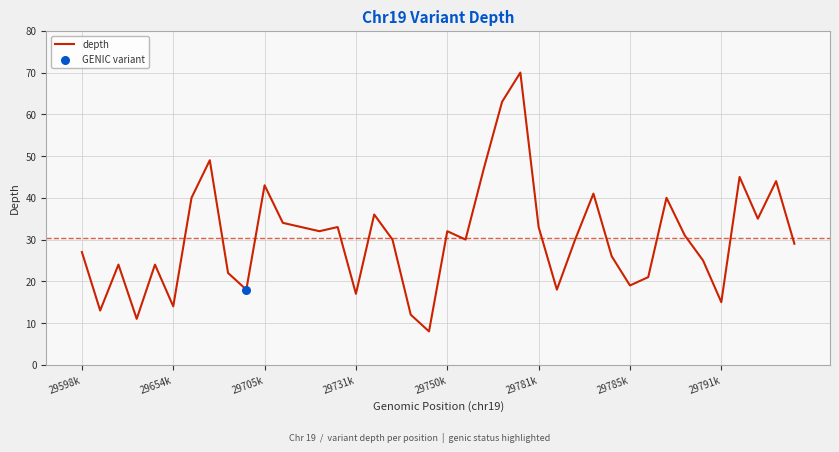

What is the difference between the maximum and minimum values?

62